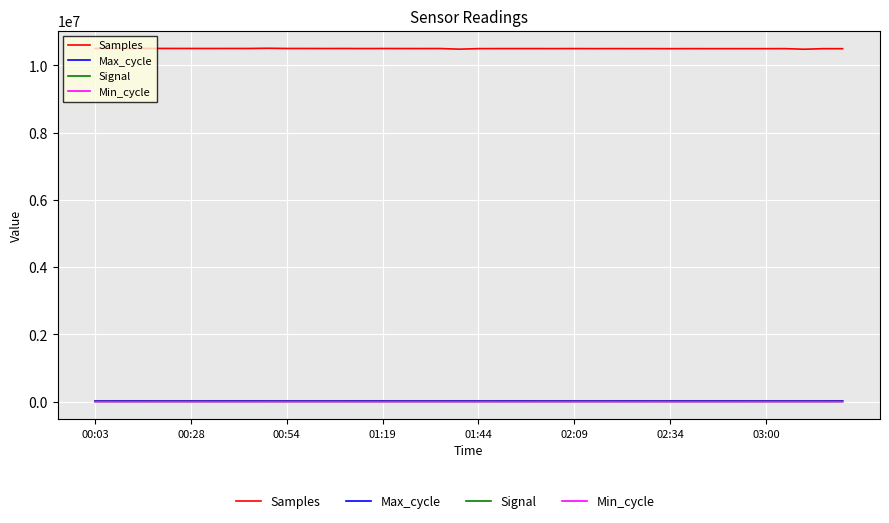

What is the greatest value displayed?

10510162